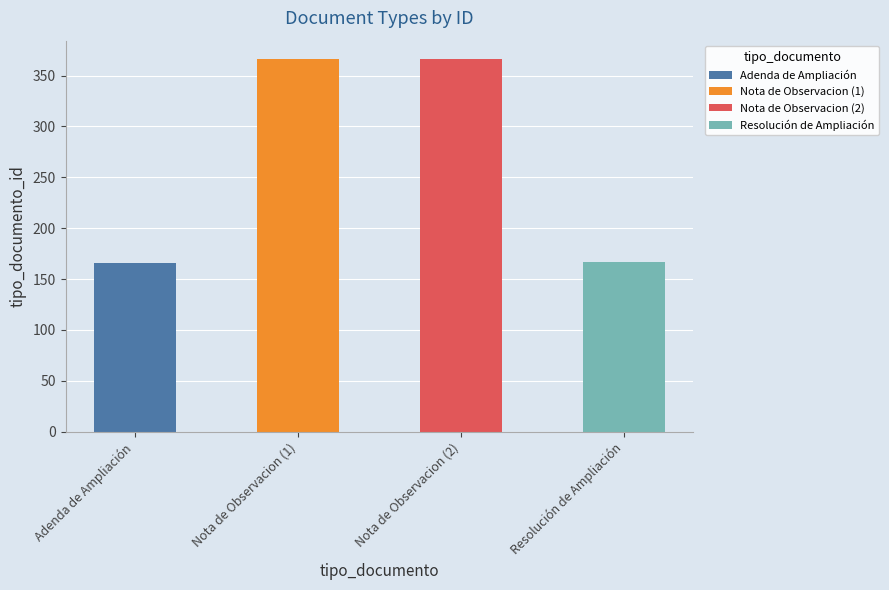

Reading right to left, transcribe all the data shown in this chart.

167	366	366	166